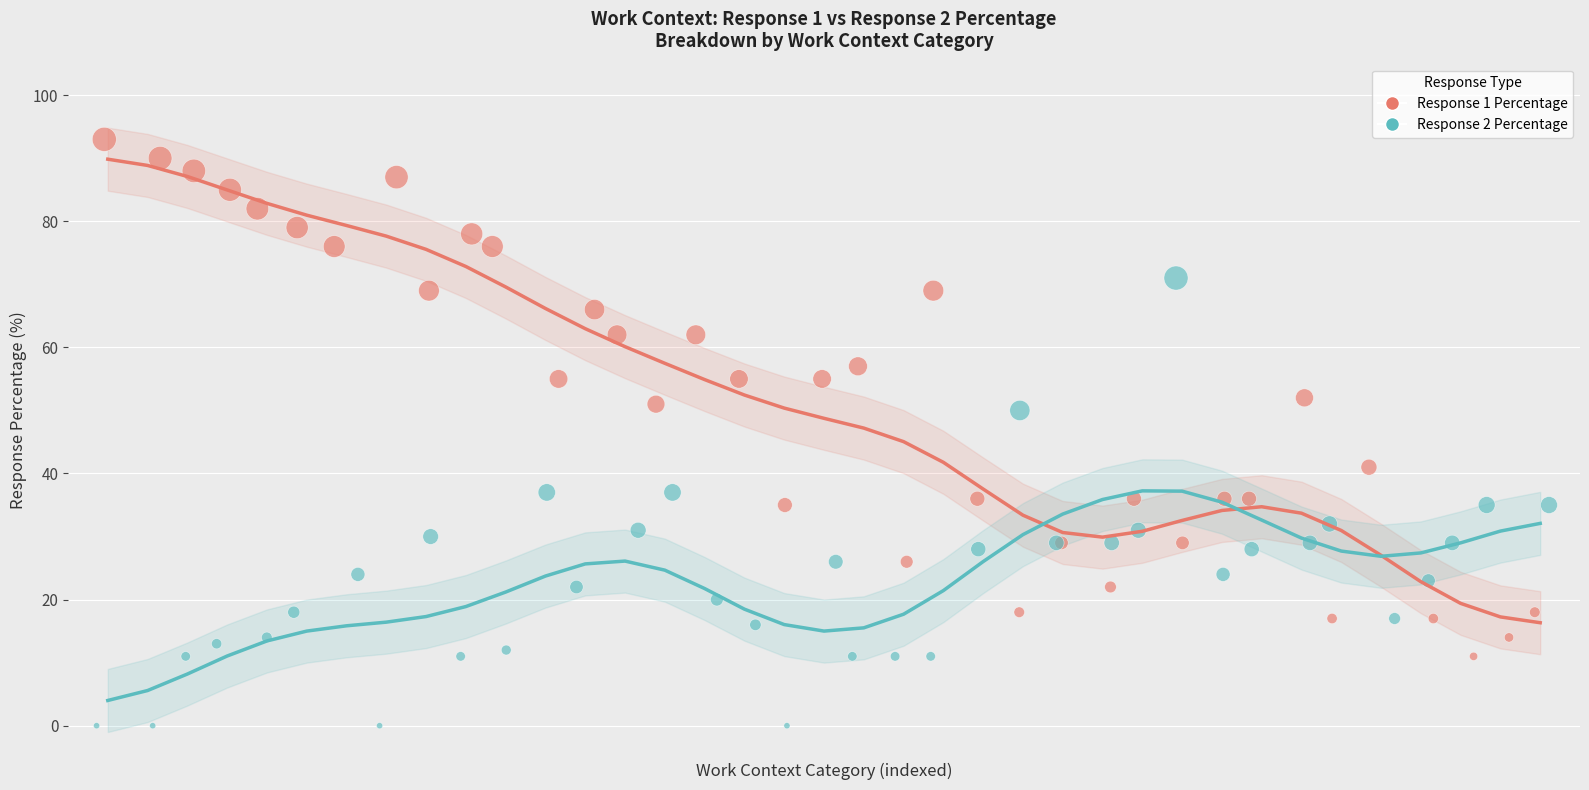

Which series contains the lowest Y value?

Response 2 Percentage